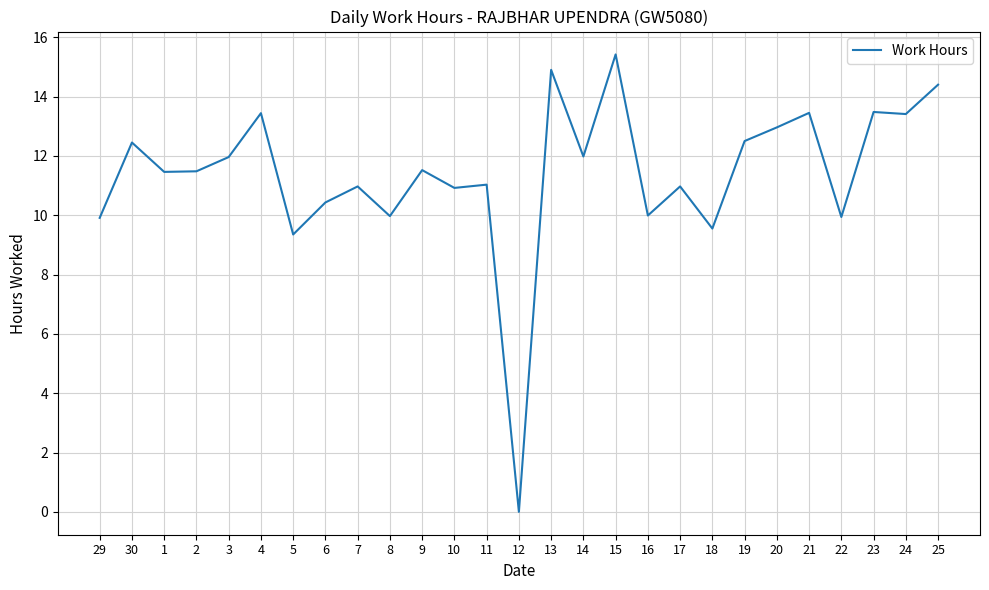

Does the chart display data point markers on the line(s)?

No